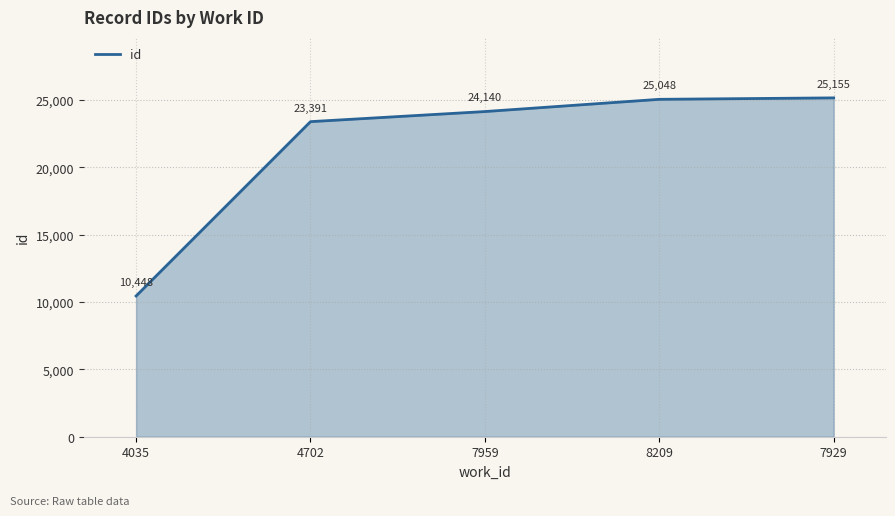

What is the difference between the maximum and minimum values?

14707